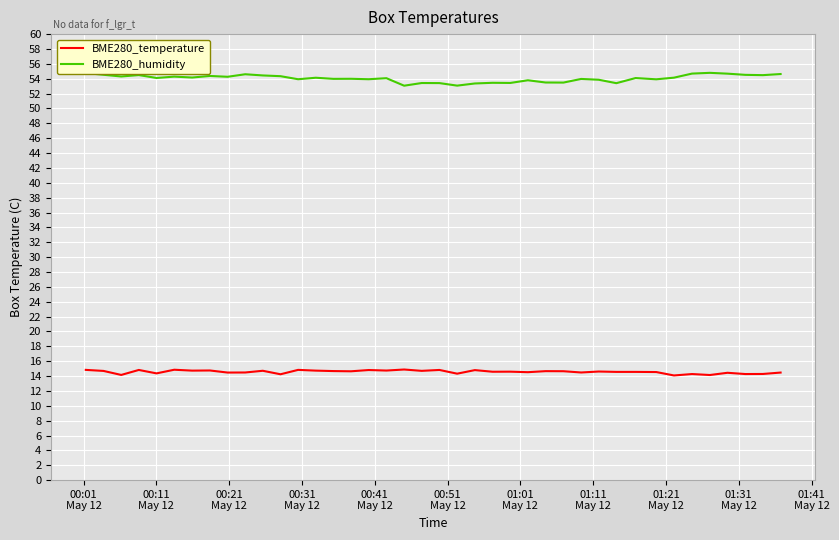

True or false: BME280_humidity and BME280_temperature cross at least once.

False